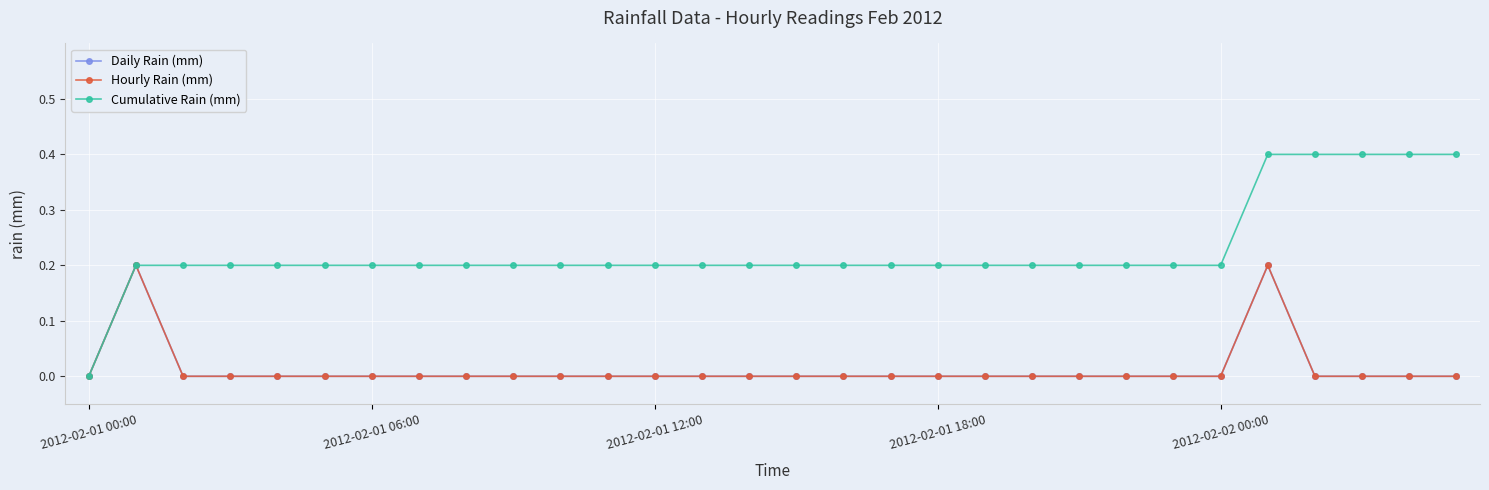

Reading right to left, what are all the values shown in this chart?

Daily Rain (mm): 0.0	0.0	0.0	0.0	0.2	0.0	0.0	0.0	0.0	0.0	0.0	0.0	0.0	0.0	0.0	0.0	0.0	0.0	0.0	0.0	0.0	0.0	0.0	0.0	0.0	0.0	0.0	0.0	0.2	0.0
Hourly Rain (mm): 0.0	0.0	0.0	0.0	0.2	0.0	0.0	0.0	0.0	0.0	0.0	0.0	0.0	0.0	0.0	0.0	0.0	0.0	0.0	0.0	0.0	0.0	0.0	0.0	0.0	0.0	0.0	0.0	0.2	0.0
Cumulative Rain (mm): 0.4	0.4	0.4	0.4	0.4	0.2	0.2	0.2	0.2	0.2	0.2	0.2	0.2	0.2	0.2	0.2	0.2	0.2	0.2	0.2	0.2	0.2	0.2	0.2	0.2	0.2	0.2	0.2	0.2	0.0